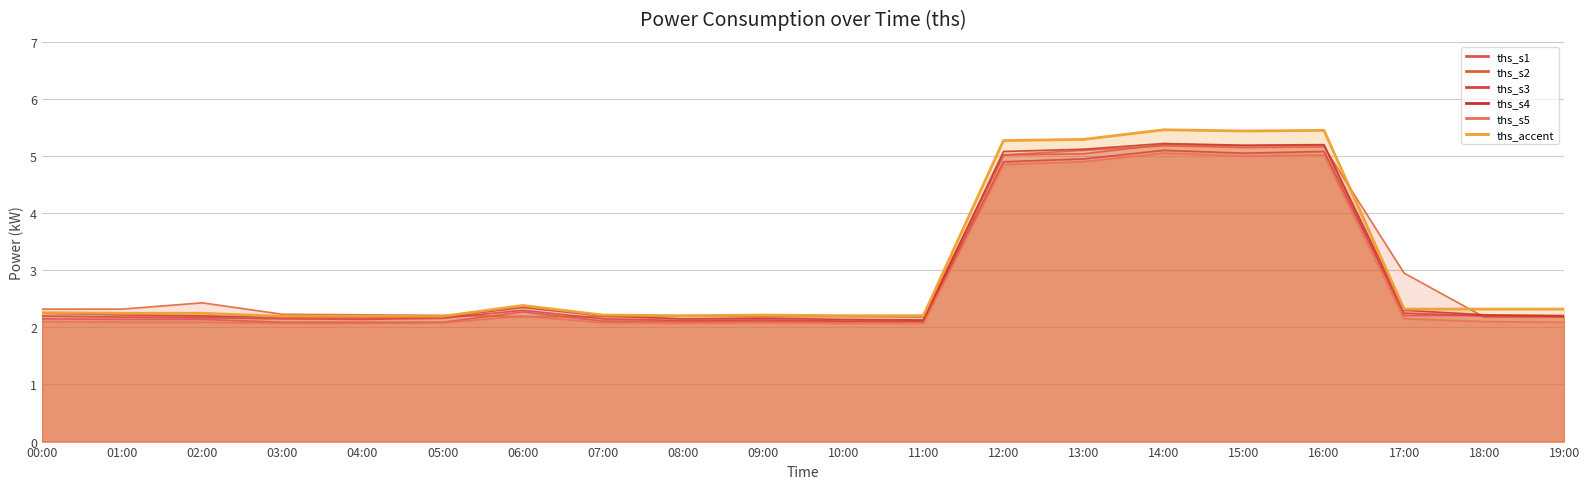

What is the maximum value shown in the chart?

5.2